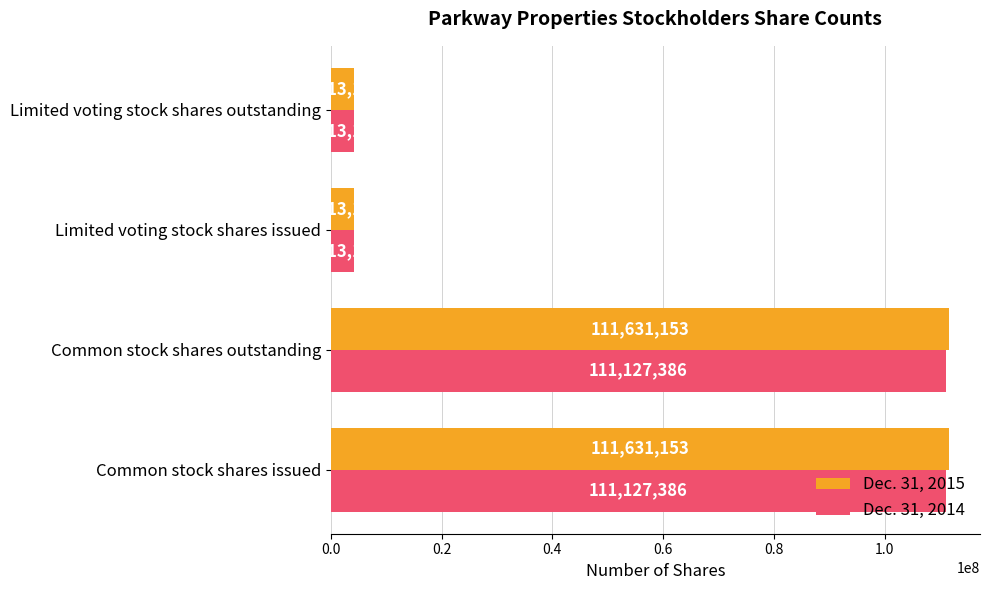

True or false: Dec. 31, 2015 has a value of 4213104 at Limited voting stock shares outstanding.

True